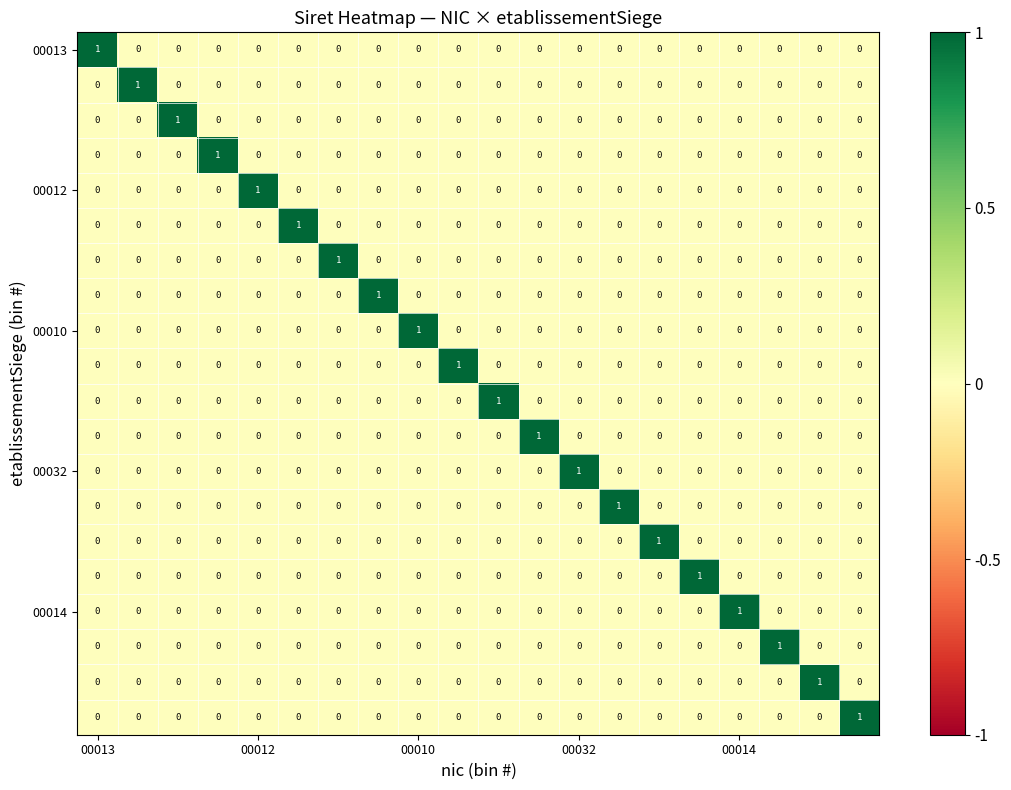

At how many categories does at least one series exceed 0?

20